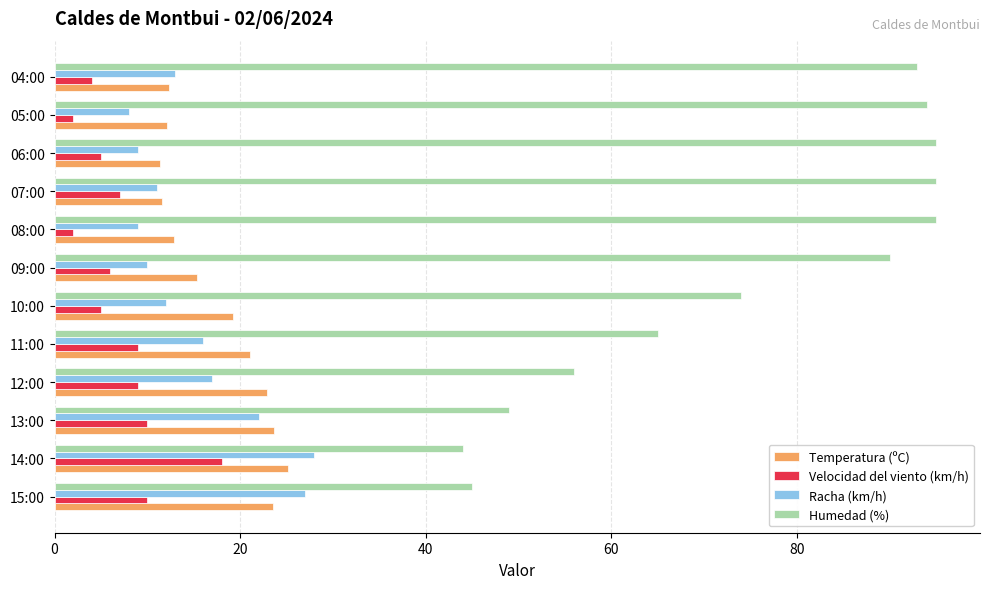

The Racha (km/h) series shows 13.0 at 04:00. True or false?

True